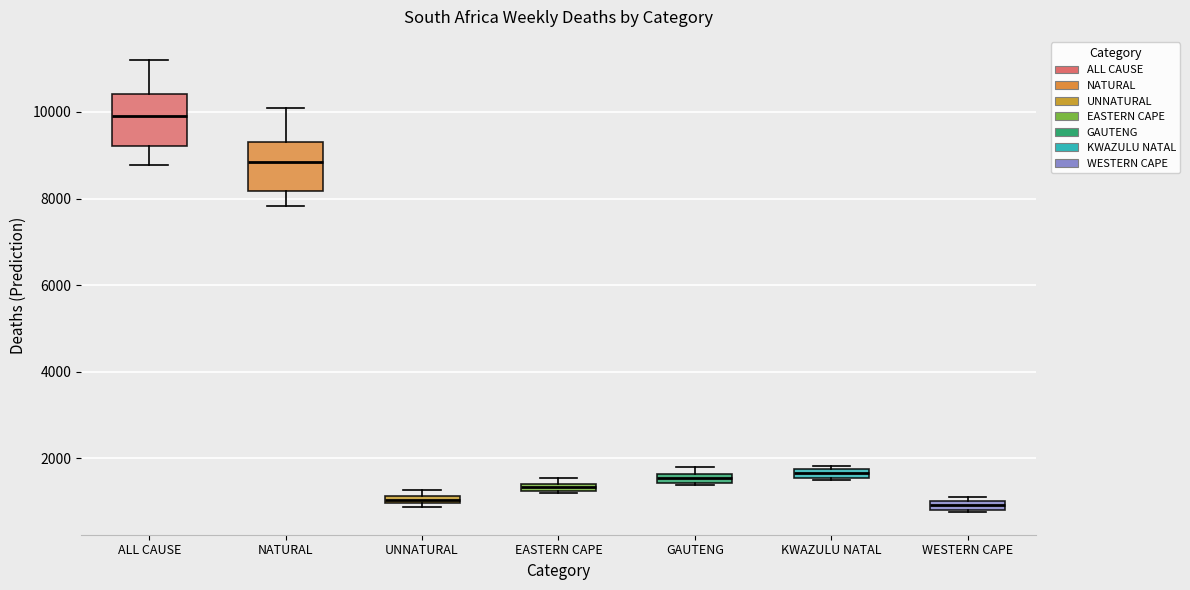

Where is the upper edge of the box for KWAZULU NATAL on the y-axis? The values are not printed on the chart, so give them approximately, as read against the axis.

1800